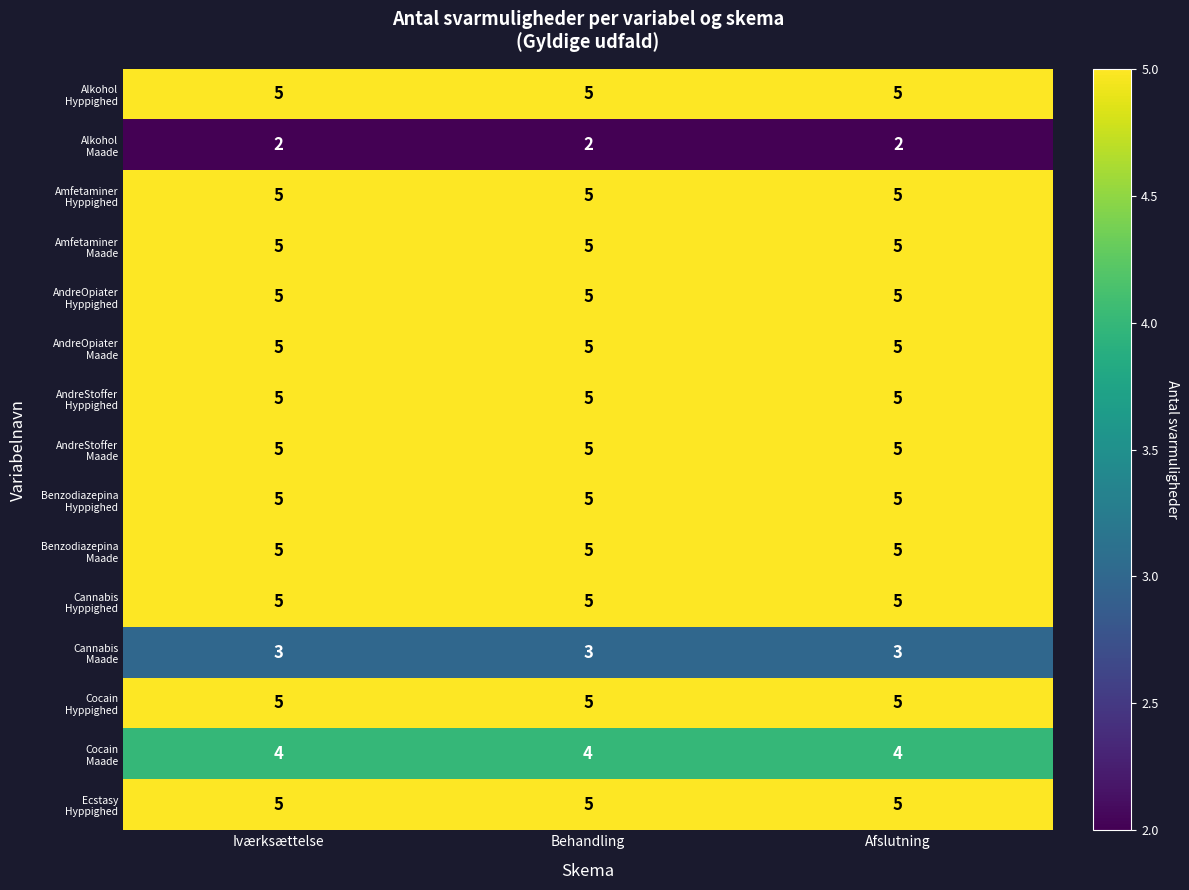

At how many categories does at least one series exceed 4?

3